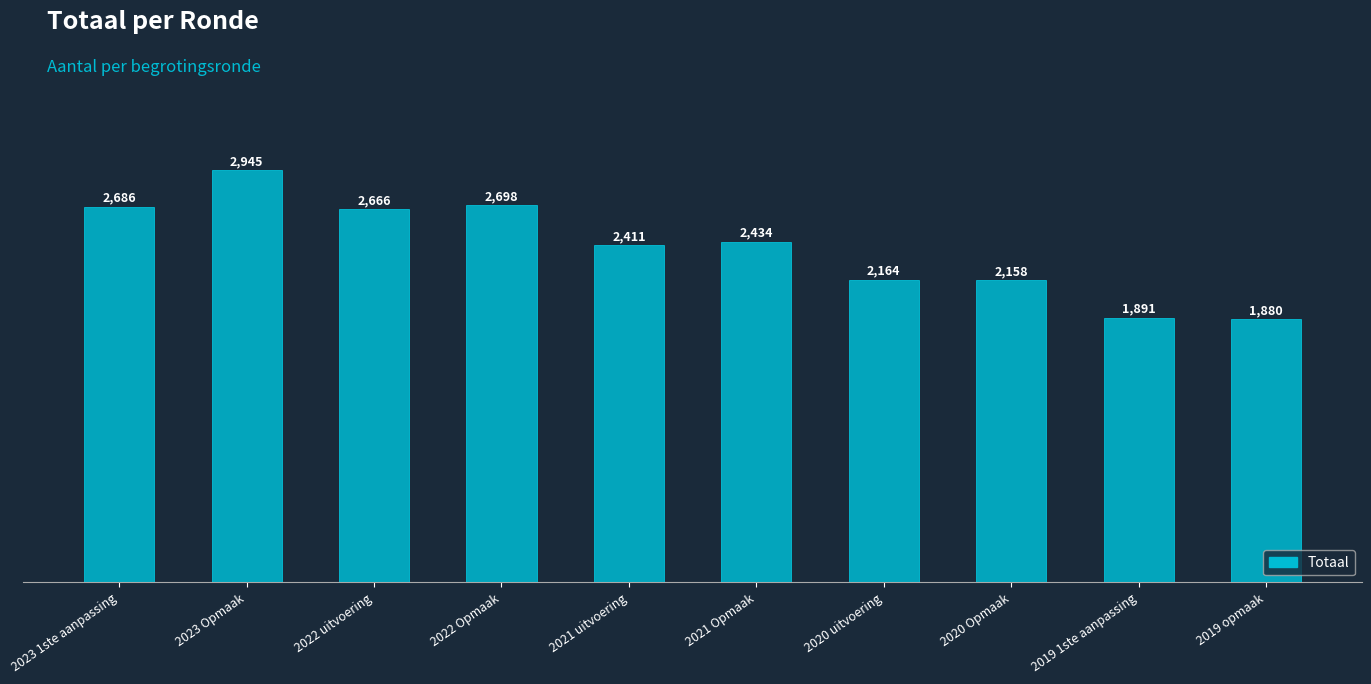

Rank the categories by value from lowest to highest.

2019 opmaak, 2019 1ste aanpassing, 2020 Opmaak, 2020 uitvoering, 2021 uitvoering, 2021 Opmaak, 2022 uitvoering, 2023 1ste aanpassing, 2022 Opmaak, 2023 Opmaak